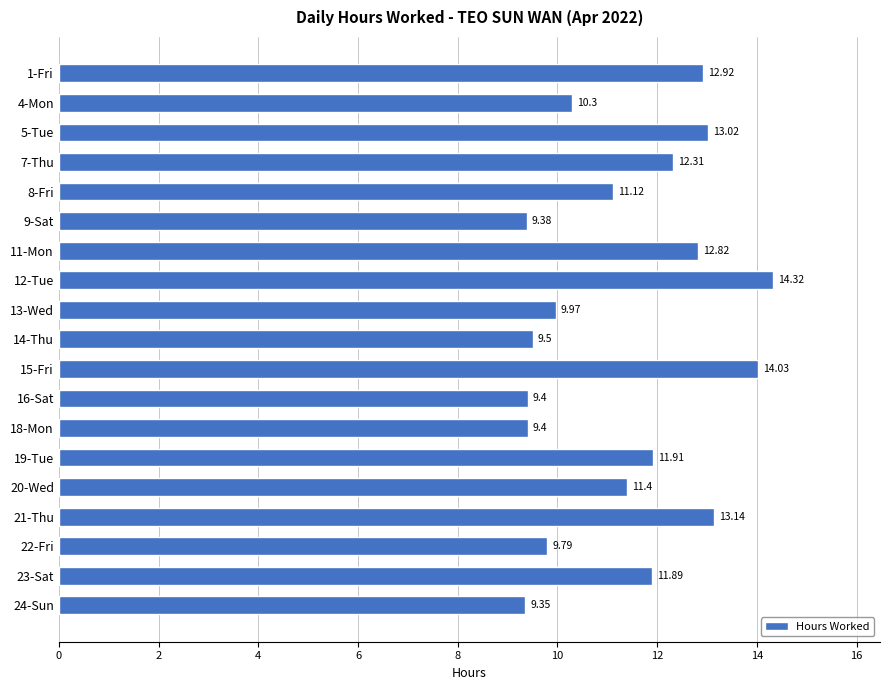

Which label corresponds to the largest value in the chart?

12-Tue